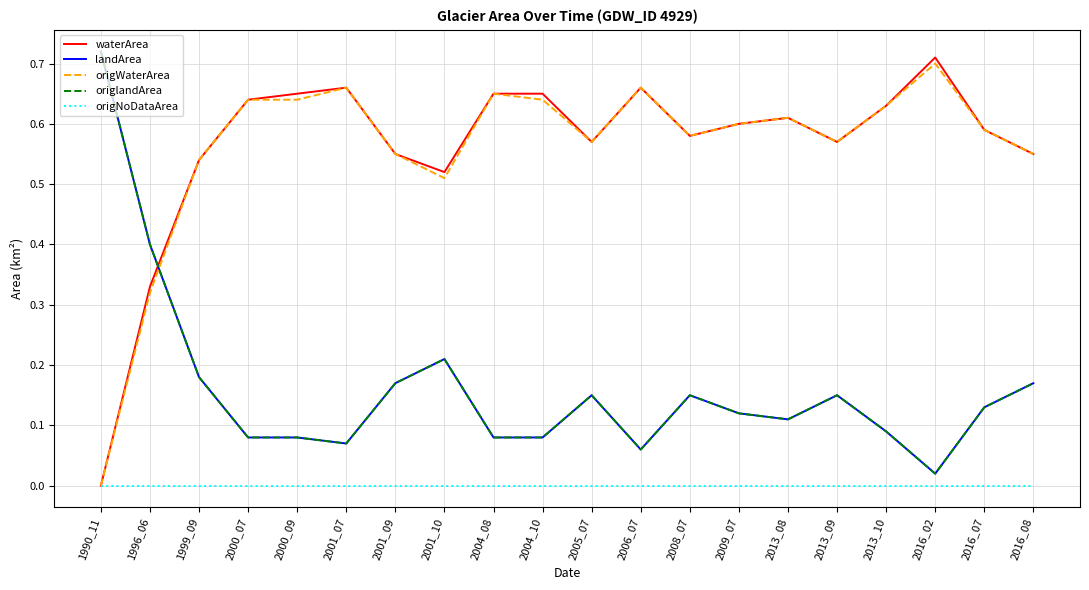

True or false: landArea and waterArea intersect in this chart.

True